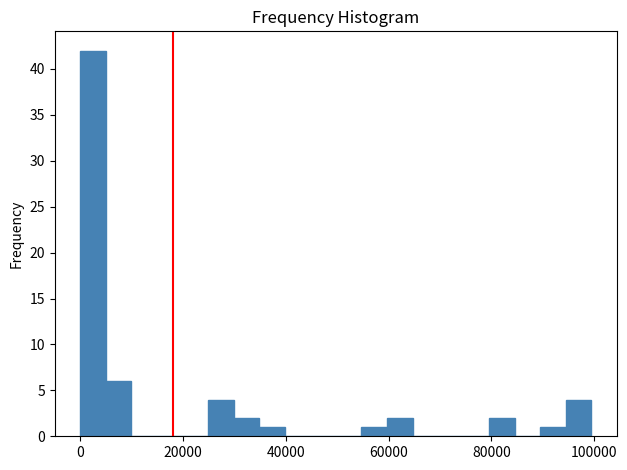

Read against the x-axis, roughly where is the centre of the tallest bar?

2000